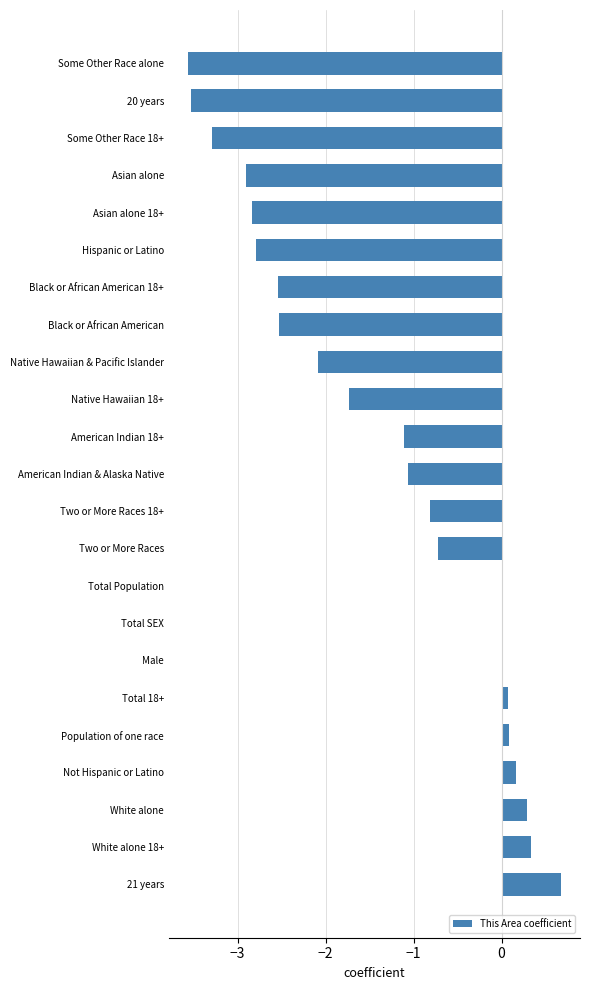

How many categories are shown in the chart?

23